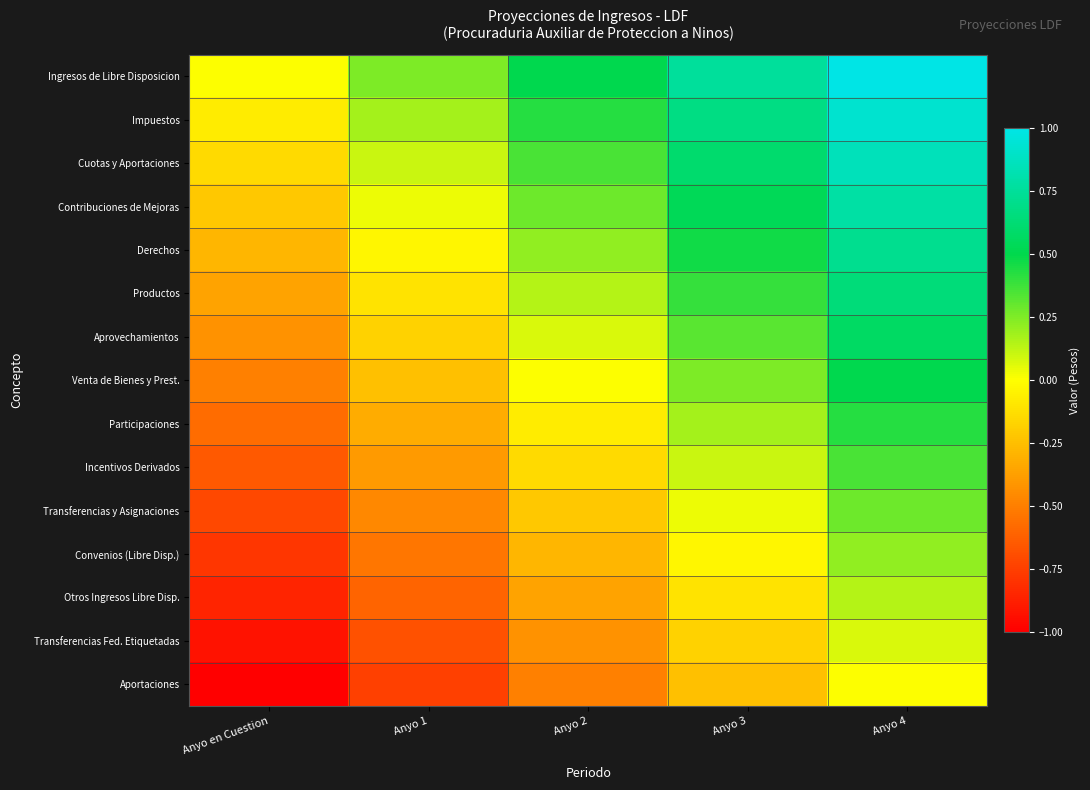

Reading left to right, what are all the values shown in this chart?

Ingresos de Libre Disposicion: Anyo en Cuestion=0.0	Anyo 1=0.2	Anyo 2=0.5	Anyo 3=0.8	Anyo 4=1.0
Impuestos: Anyo en Cuestion=-0.1	Anyo 1=0.2	Anyo 2=0.4	Anyo 3=0.7	Anyo 4=0.9
Cuotas y Aportaciones: Anyo en Cuestion=-0.1	Anyo 1=0.1	Anyo 2=0.4	Anyo 3=0.6	Anyo 4=0.9
Contribuciones de Mejoras: Anyo en Cuestion=-0.2	Anyo 1=0.0	Anyo 2=0.3	Anyo 3=0.5	Anyo 4=0.8
Derechos: Anyo en Cuestion=-0.3	Anyo 1=-0.0	Anyo 2=0.2	Anyo 3=0.5	Anyo 4=0.7
Productos: Anyo en Cuestion=-0.4	Anyo 1=-0.1	Anyo 2=0.1	Anyo 3=0.4	Anyo 4=0.6
Aprovechamientos: Anyo en Cuestion=-0.4	Anyo 1=-0.2	Anyo 2=0.1	Anyo 3=0.3	Anyo 4=0.6
Venta de Bienes y Prest.: Anyo en Cuestion=-0.5	Anyo 1=-0.2	Anyo 2=0.0	Anyo 3=0.2	Anyo 4=0.5
Participaciones: Anyo en Cuestion=-0.6	Anyo 1=-0.3	Anyo 2=-0.1	Anyo 3=0.2	Anyo 4=0.4
Incentivos Derivados: Anyo en Cuestion=-0.6	Anyo 1=-0.4	Anyo 2=-0.1	Anyo 3=0.1	Anyo 4=0.4
Transferencias y Asignaciones: Anyo en Cuestion=-0.7	Anyo 1=-0.5	Anyo 2=-0.2	Anyo 3=0.0	Anyo 4=0.3
Convenios (Libre Disp.): Anyo en Cuestion=-0.8	Anyo 1=-0.5	Anyo 2=-0.3	Anyo 3=-0.0	Anyo 4=0.2
Otros Ingresos Libre Disp.: Anyo en Cuestion=-0.9	Anyo 1=-0.6	Anyo 2=-0.4	Anyo 3=-0.1	Anyo 4=0.1
Transferencias Fed. Etiquetadas: Anyo en Cuestion=-0.9	Anyo 1=-0.7	Anyo 2=-0.4	Anyo 3=-0.2	Anyo 4=0.1
Aportaciones: Anyo en Cuestion=-1.0	Anyo 1=-0.8	Anyo 2=-0.5	Anyo 3=-0.2	Anyo 4=0.0